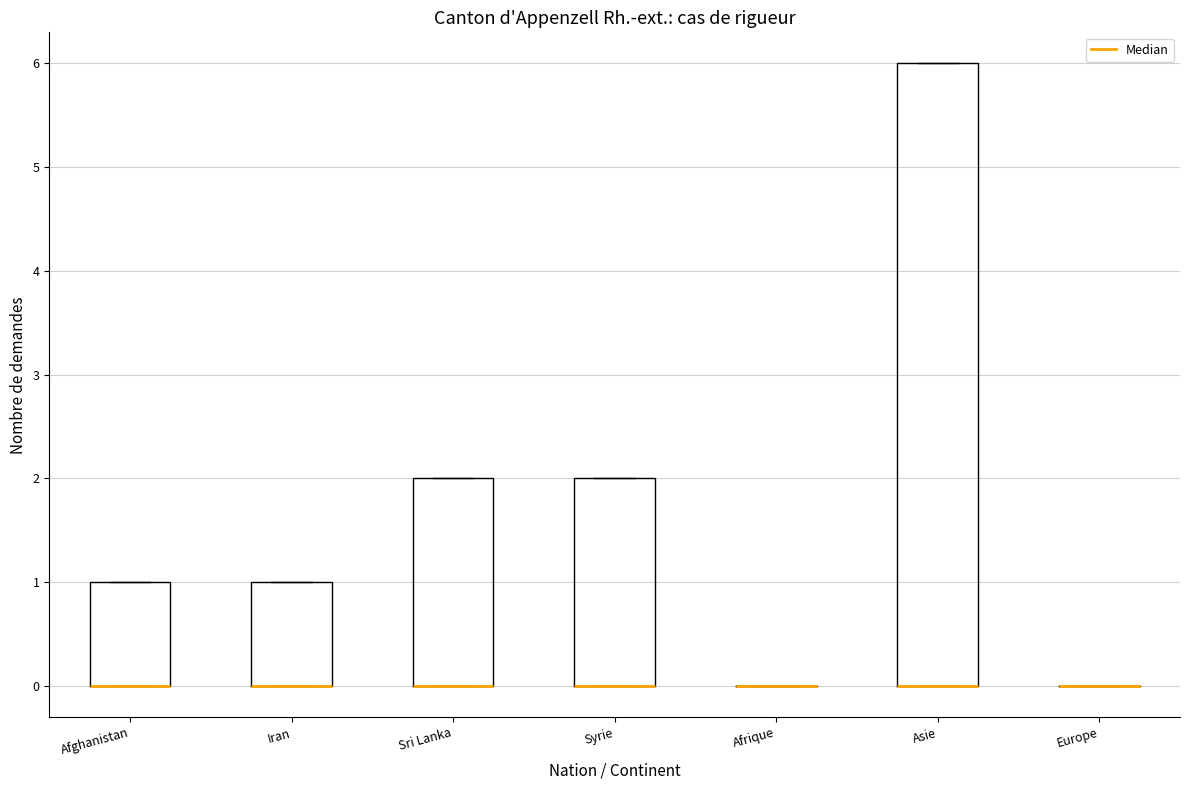

Where is the upper edge of the box for Sri Lanka on the y-axis? The values are not printed on the chart, so give them approximately, as read against the axis.

2